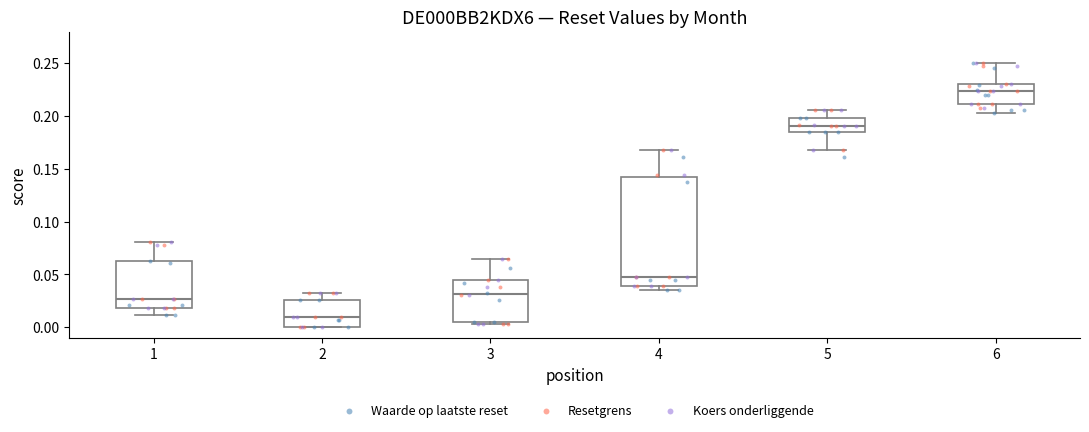

Reading left to right, read every box against the y-axis: the position of its median line, the range the box covers, and the ends of its whiskers. The values are not printed on the chart, so give them approximately, as read against the axis.

1: median 0.025, box 0.020 to 0.065, whiskers 0.010 to 0.080
2: median 0.010, box 0.000 to 0.025, whiskers 0.000 to 0.030
3: median 0.030, box 0.005 to 0.045, whiskers 0.005 (just below the box's lower edge) to 0.065
4: median 0.045, box 0.040 to 0.145, whiskers 0.035 to 0.170
5: median 0.190, box 0.185 to 0.200, whiskers 0.170 to 0.205
6: median 0.225, box 0.210 to 0.230, whiskers 0.205 to 0.250